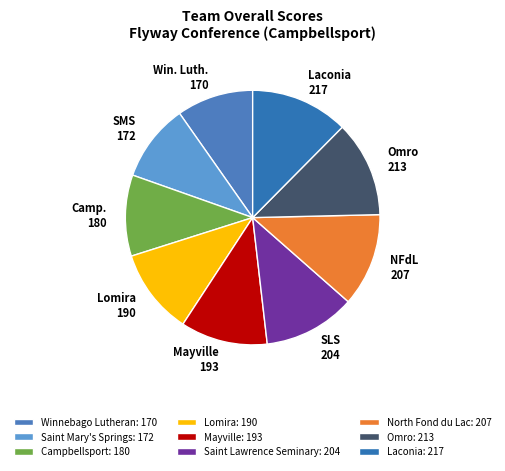

True or false: Mayville accounts for 11% of the total.

True